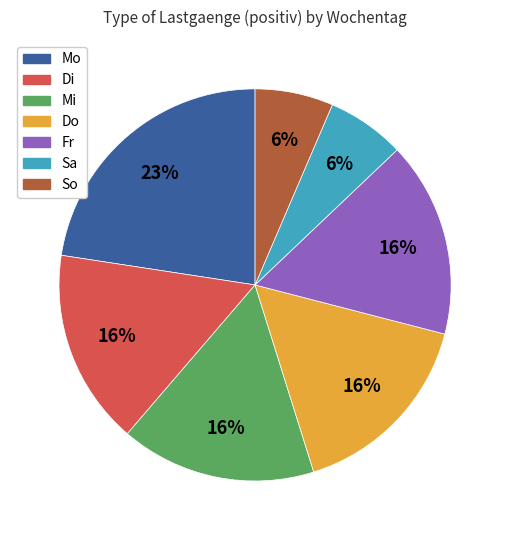

Which has a higher value, Fr or Mo?

Mo